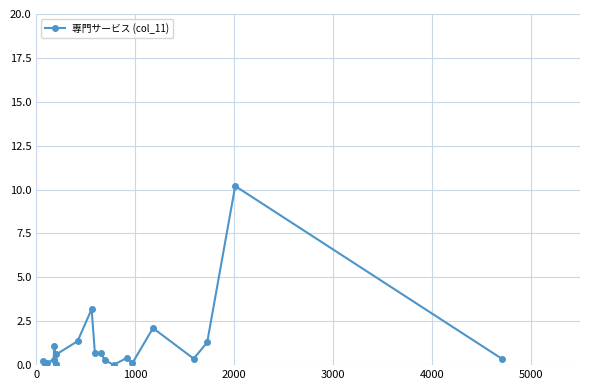

True or false: there are more than 0 points higher than both neighbors.

True